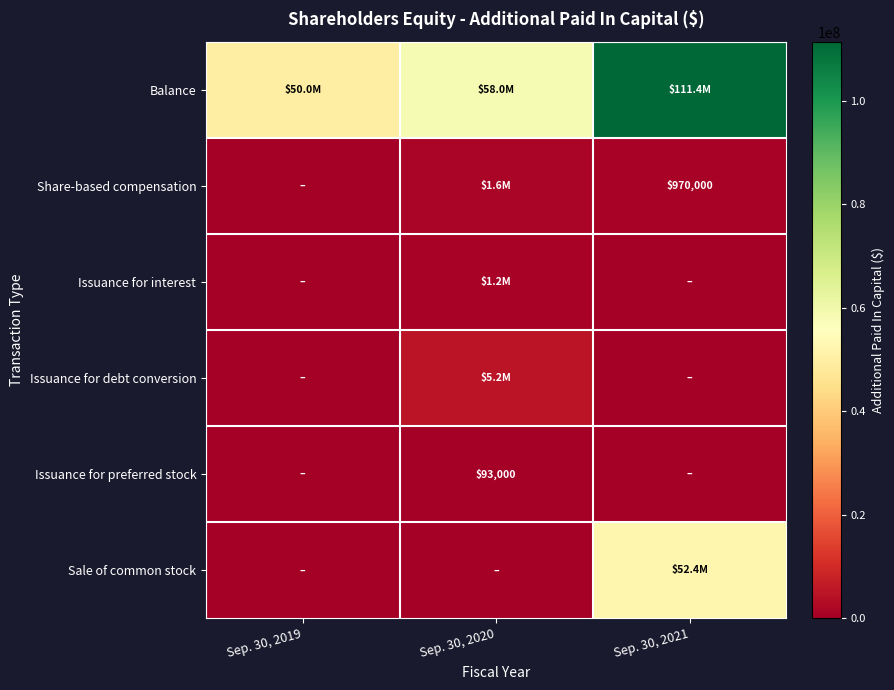

Which series has the widest spread of values?

Balance